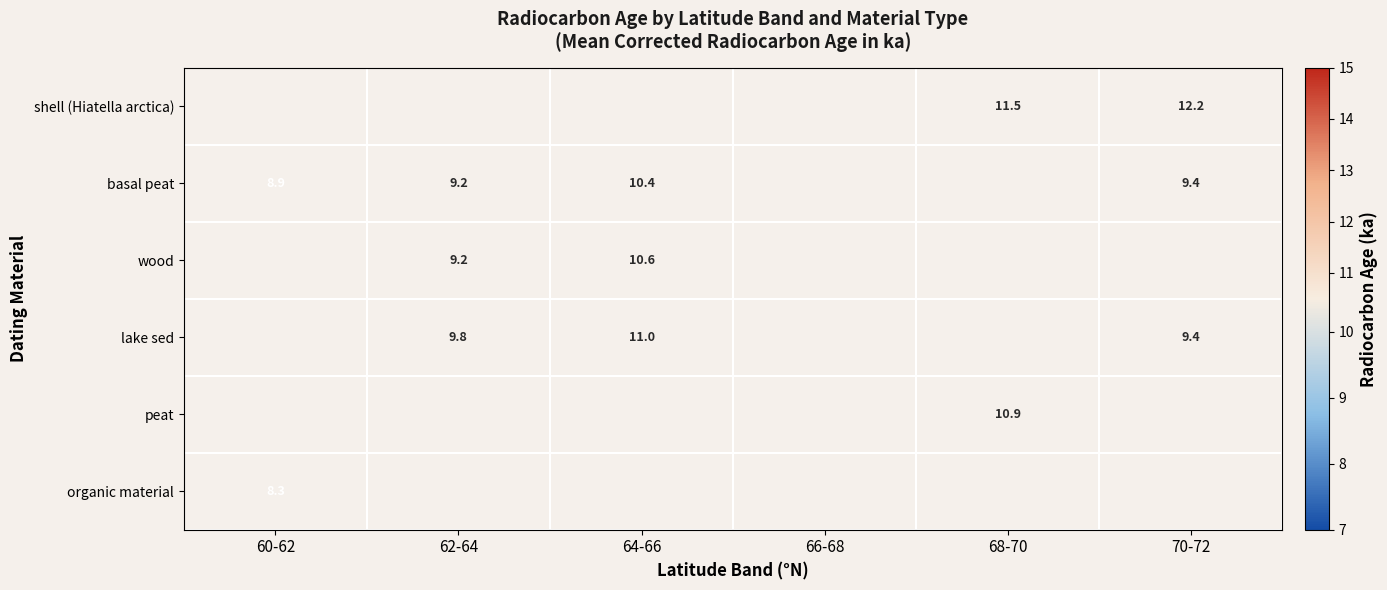

Read the wood value at 62-64.

9.2